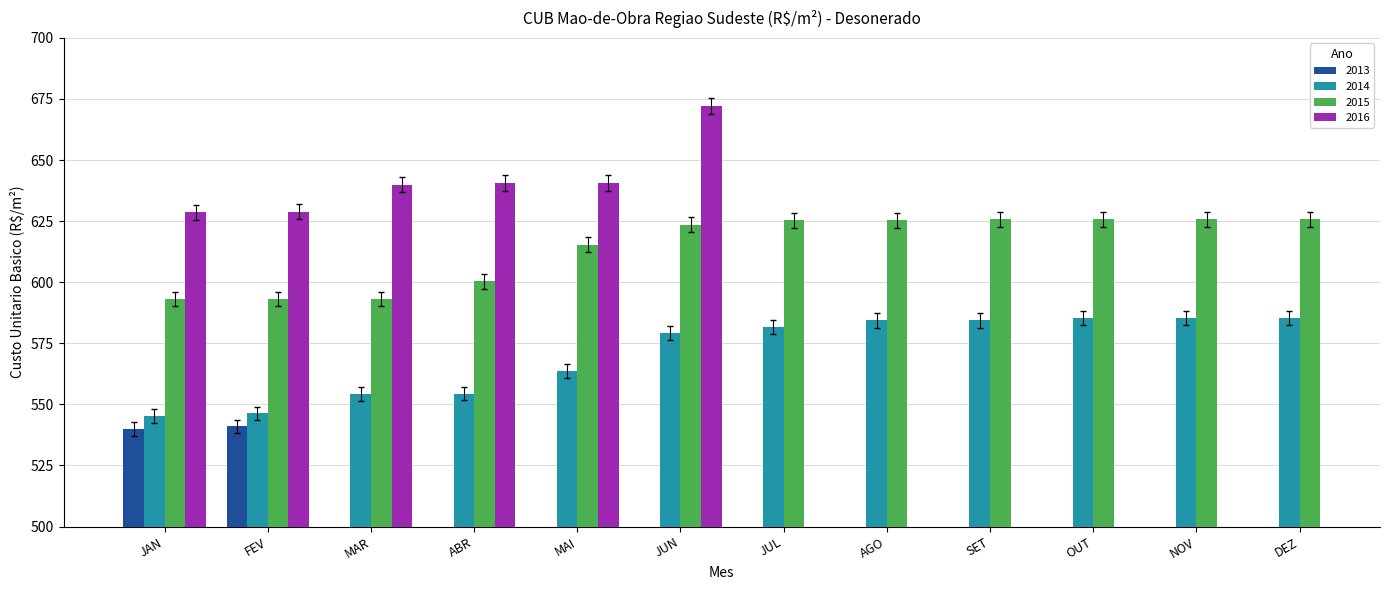

Between MAR and ABR, which series saw the biggest shift?

2015